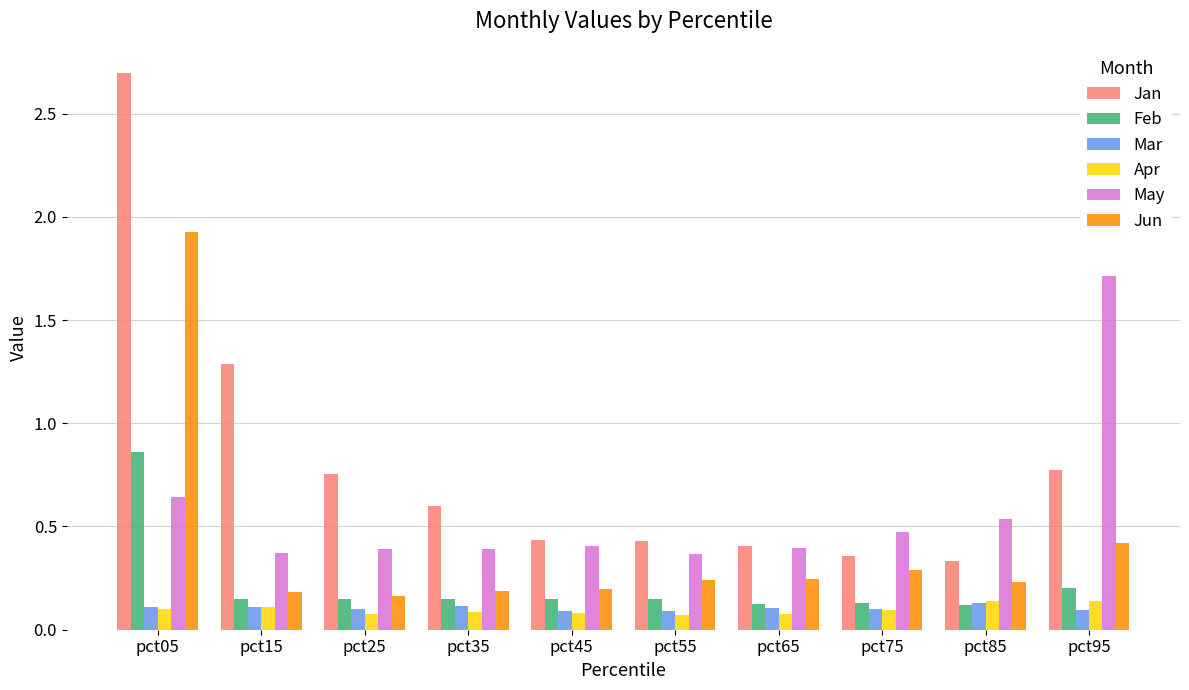

Which series has the largest total across all categories?

Jan